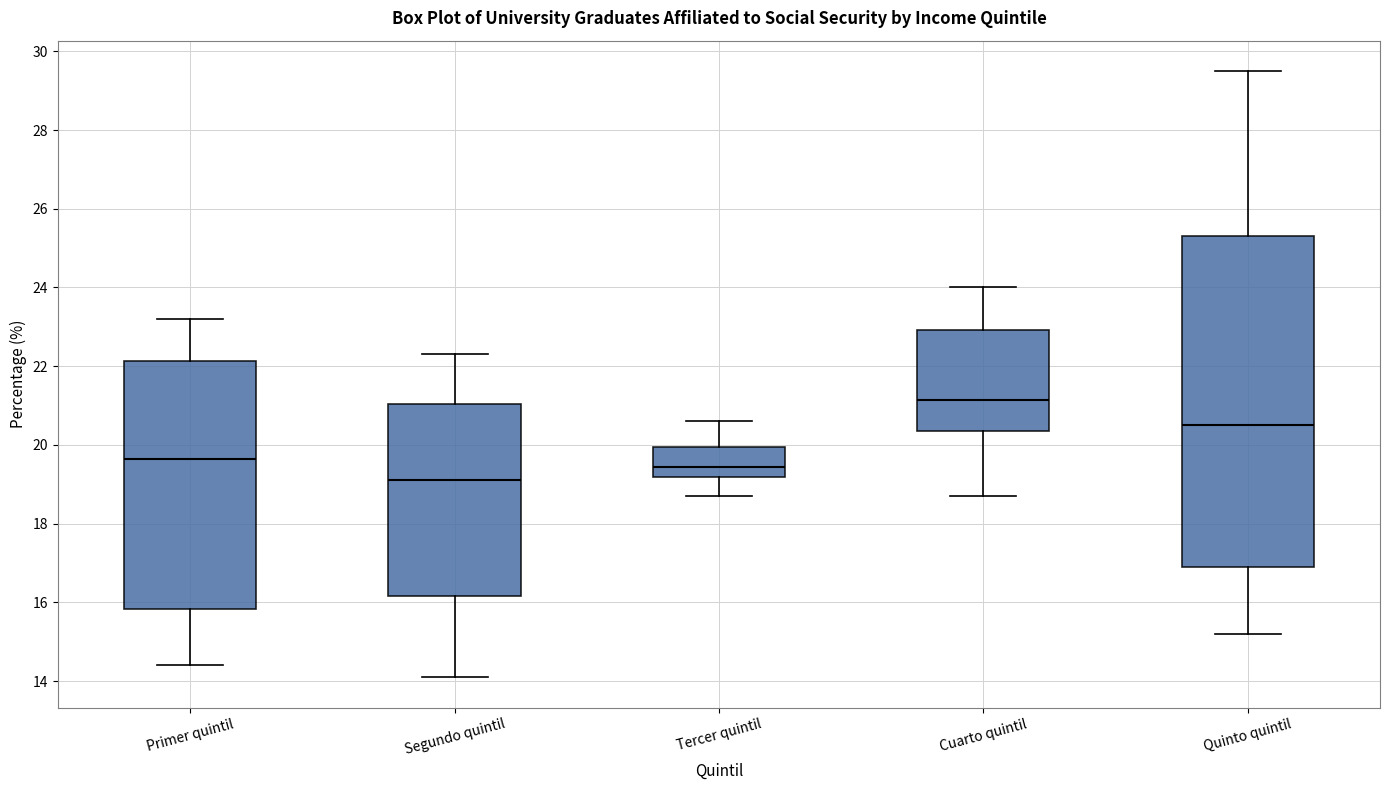

Reading left to right, read every box against the y-axis: the position of its median line, the range the box covers, and the ends of its whiskers. The values are not printed on the chart, so give them approximately, as read against the axis.

Primer quintil: median 19.6, box 15.8 to 22.2, whiskers 14.4 to 23.2
Segundo quintil: median 19.2, box 16.2 to 21.0, whiskers 14.2 to 22.4
Tercer quintil: median 19.4, box 19.2 to 20.0, whiskers 18.8 to 20.6
Cuarto quintil: median 21.2, box 20.4 to 23.0, whiskers 18.8 to 24.0
Quinto quintil: median 20.6, box 17.0 to 25.4, whiskers 15.2 to 29.6